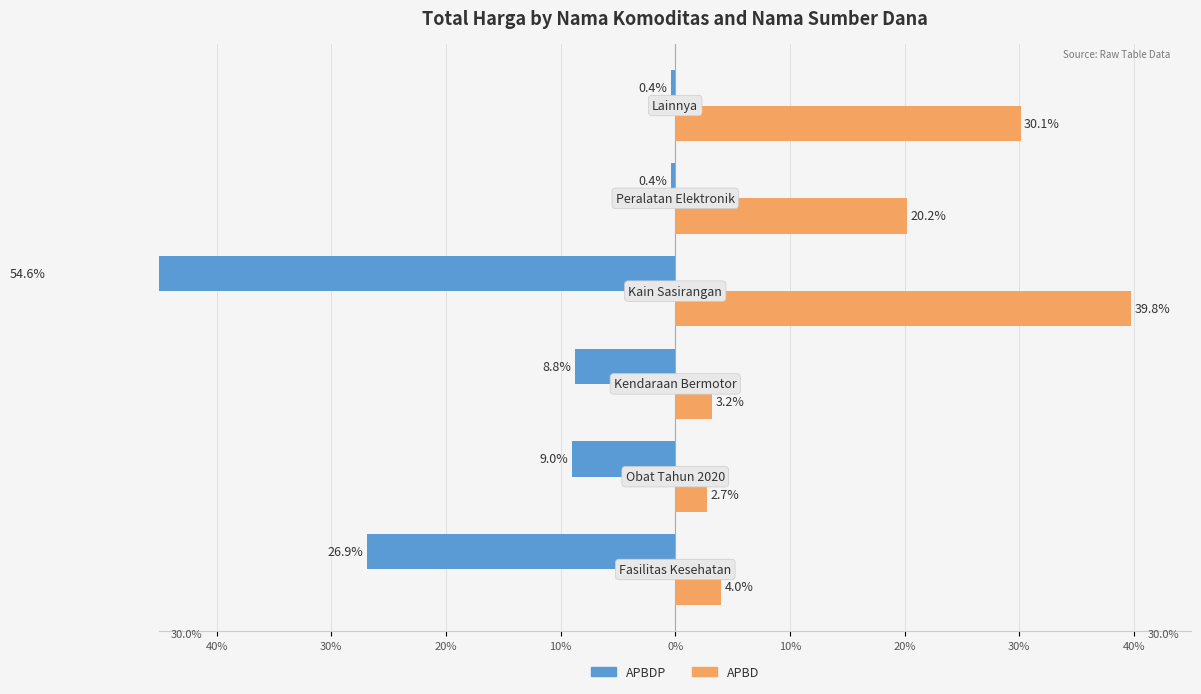

The value of APBD (right) at 10% is 39.8. True or false?

True